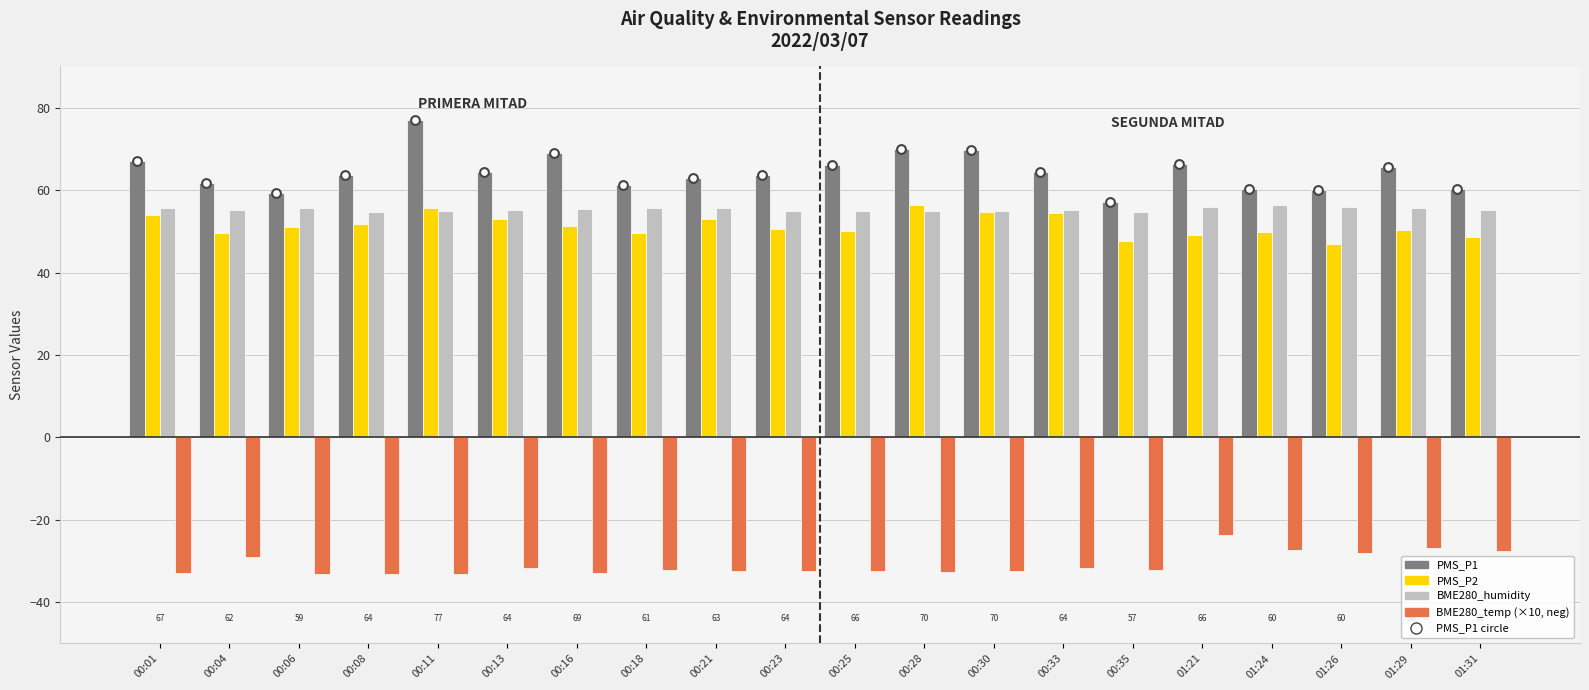

Which series contains the highest Y value?

PMS_P1